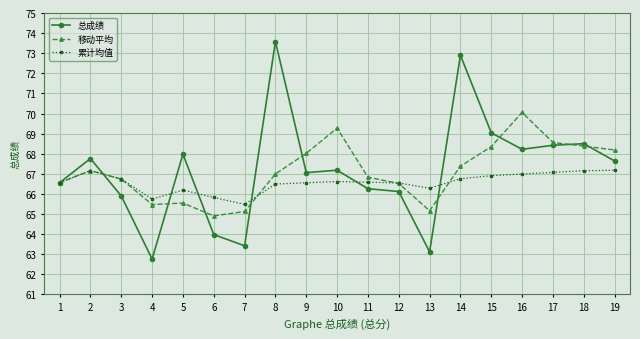

What is the spread (max minus min) of values at 3?

0.8